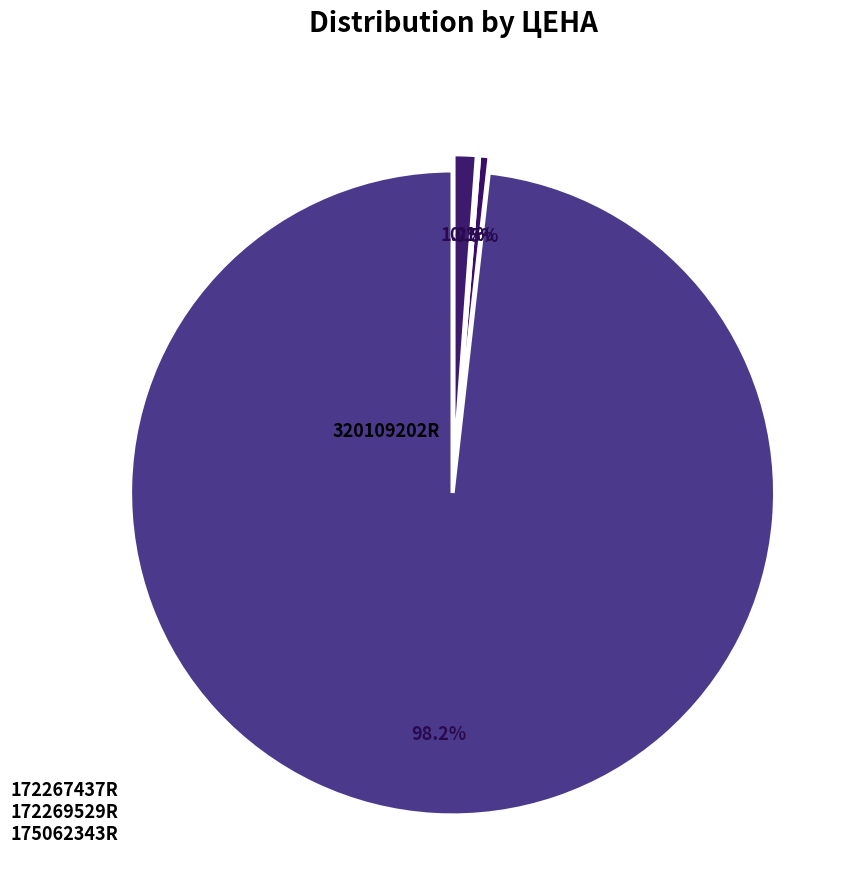

What is the largest slice in the pie chart?

320109202R